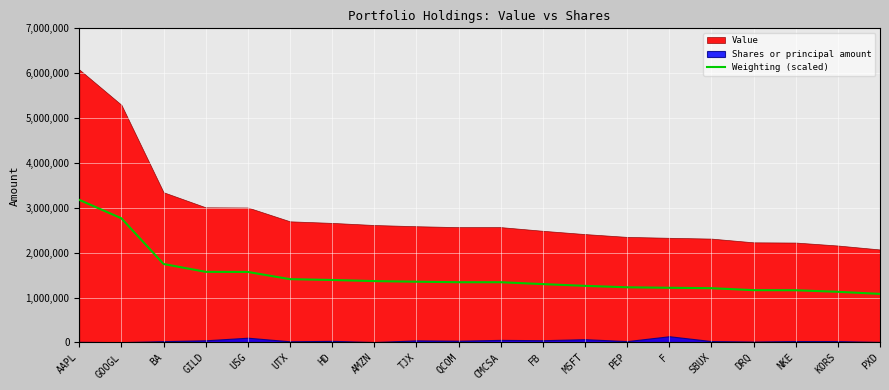

Does the chart display data point markers on the line(s)?

No